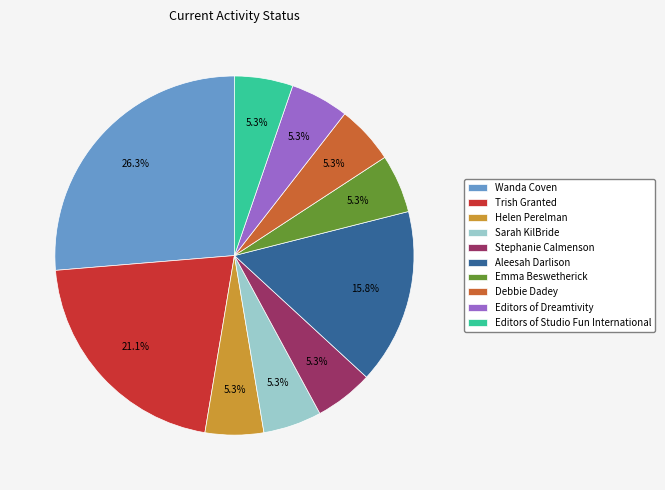

Count the number of slices in the pie.

10